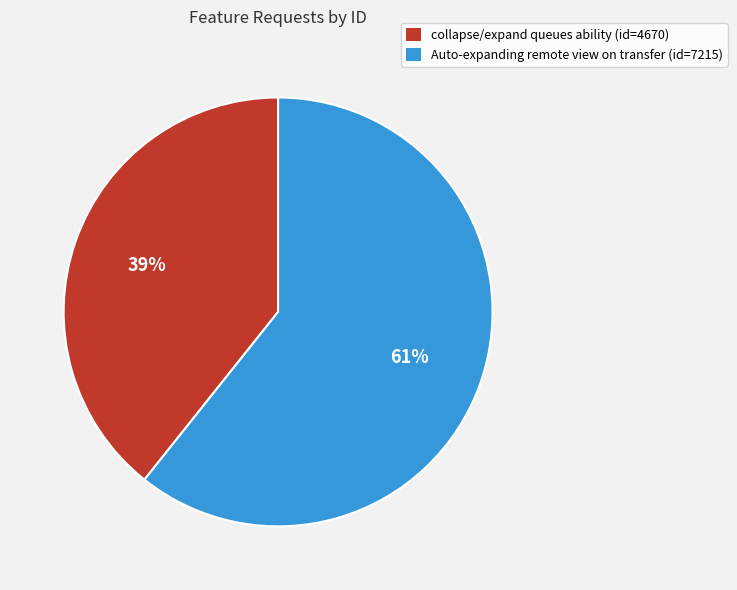

Do collapse/expand queues ability (id=4670) and Auto-expanding remote view on transfer (id=7215) together represent more than half of the pie?

Yes